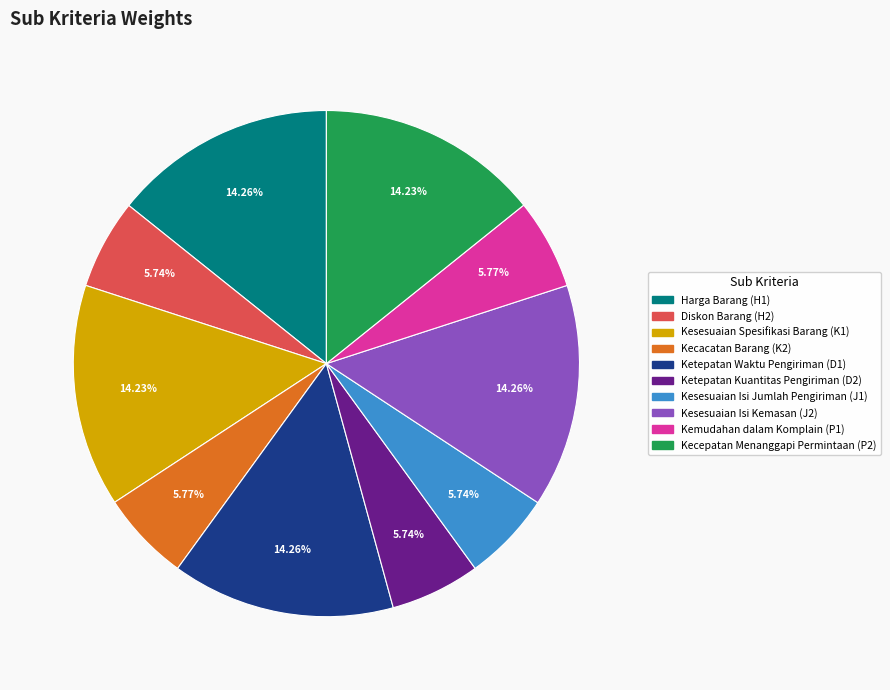

Combined, do Diskon Barang (H2) and Ketepatan Waktu Pengiriman (D1) account for over 50%?

No